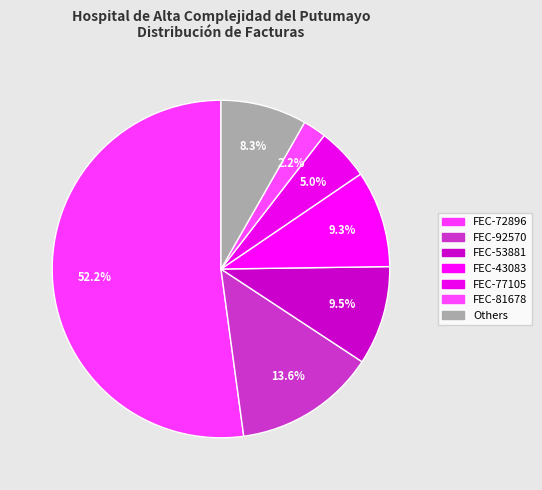

Count the number of slices in the pie.

7